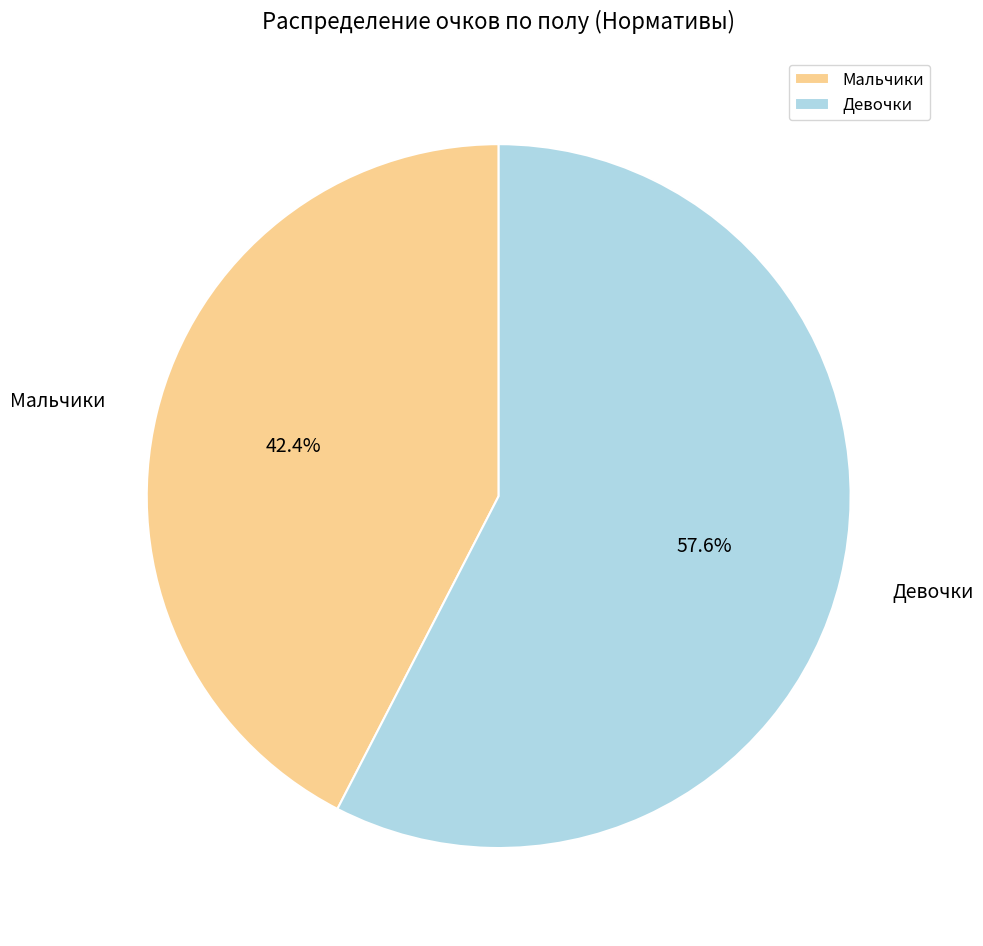

What is the smallest slice in the pie chart?

Мальчики